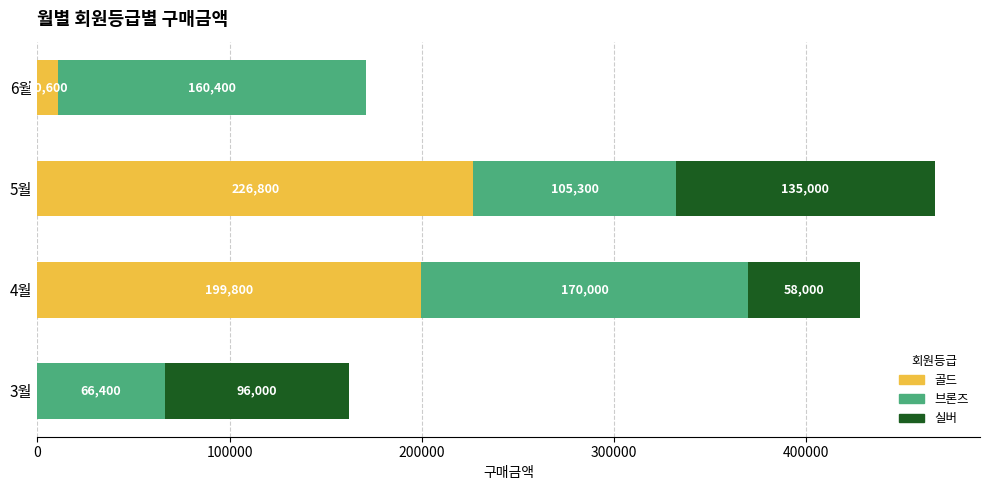

The value of 골드 at 5월 is 76382. True or false?

False